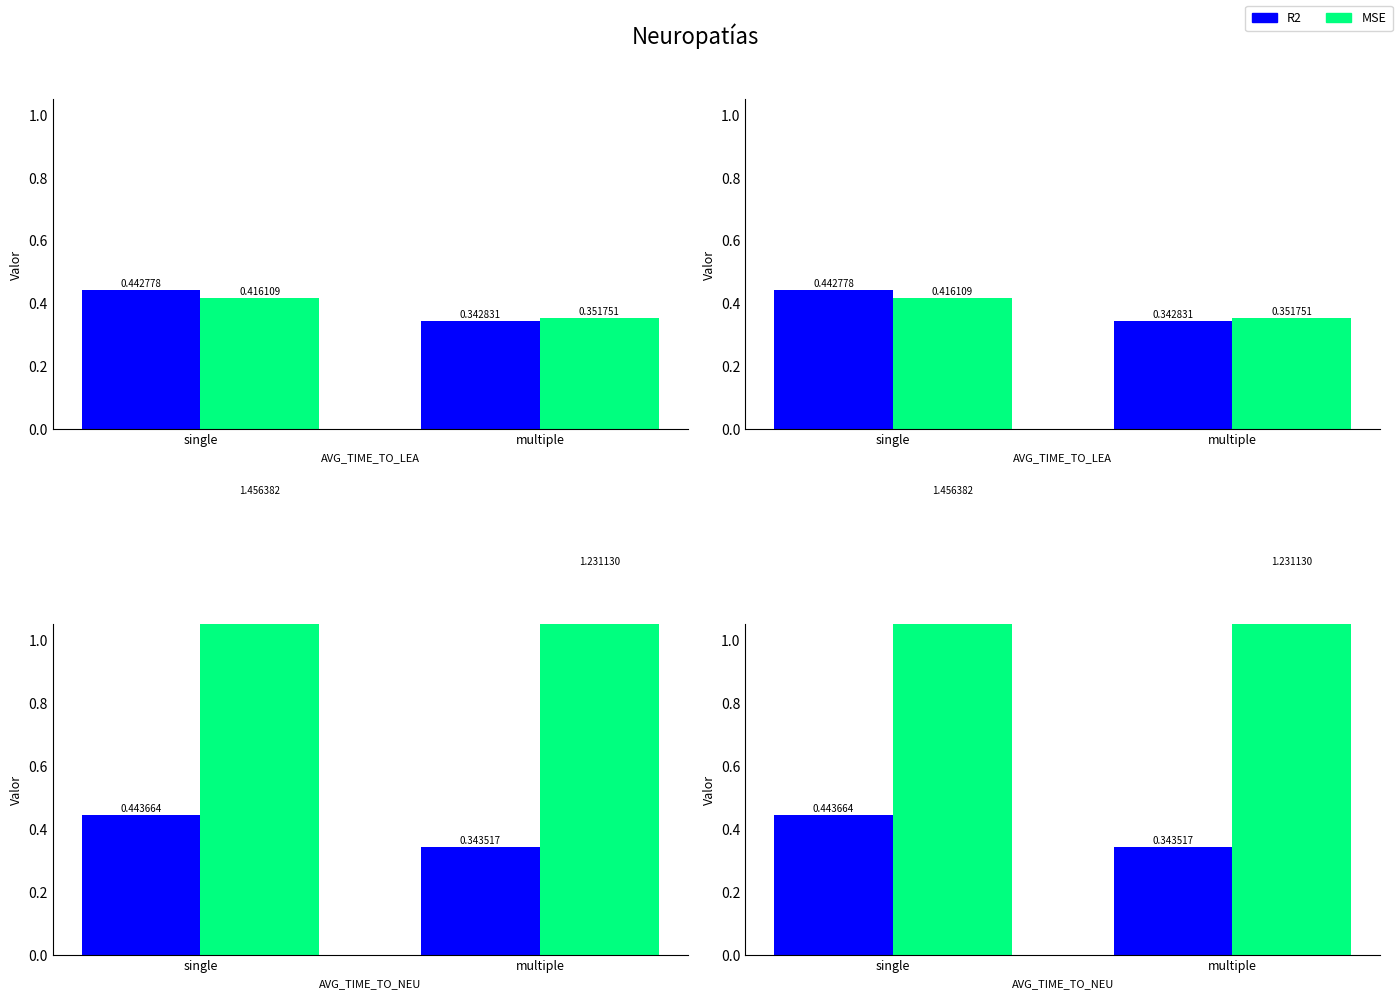

What value does the R2 series have at single?

0.4